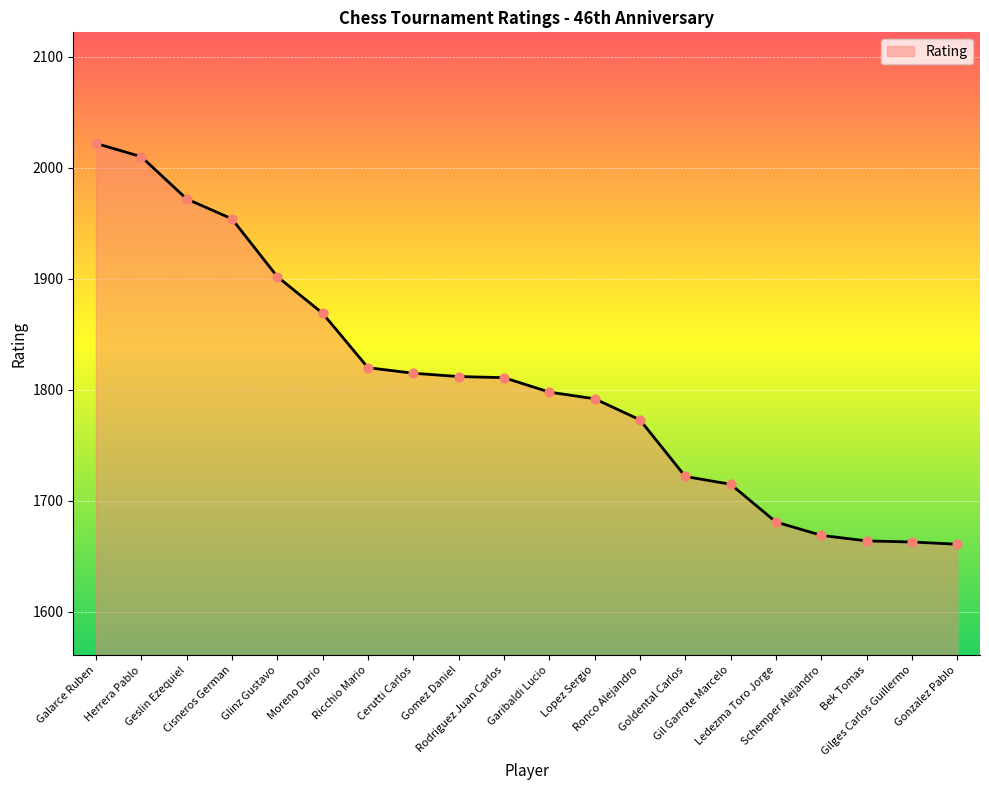

Approximately how many times larger is the value at Cerutti Carlos compared to Lopez Sergio?

1.0